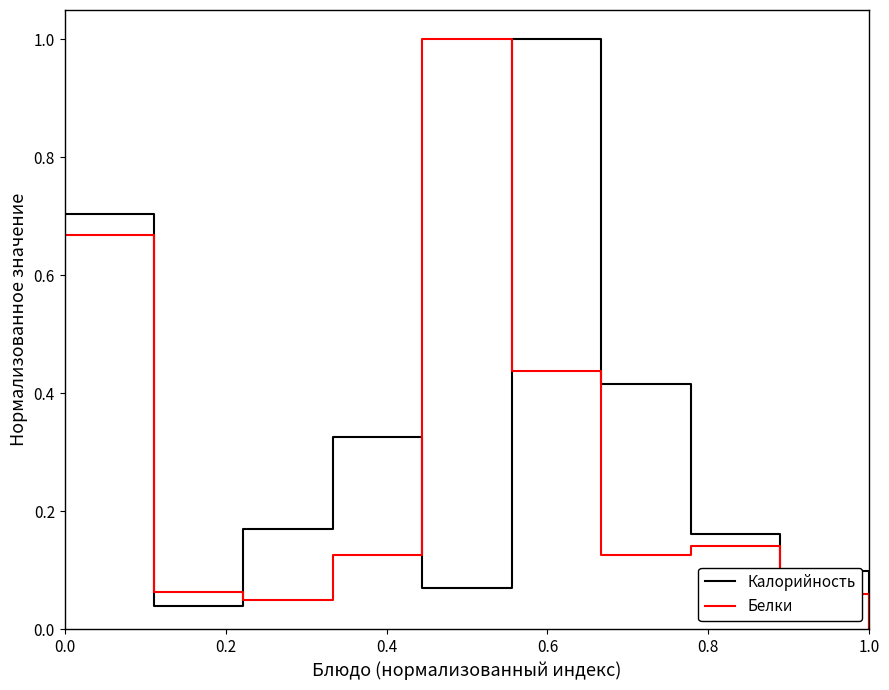

What is the highest value of the Белки series?

1.0